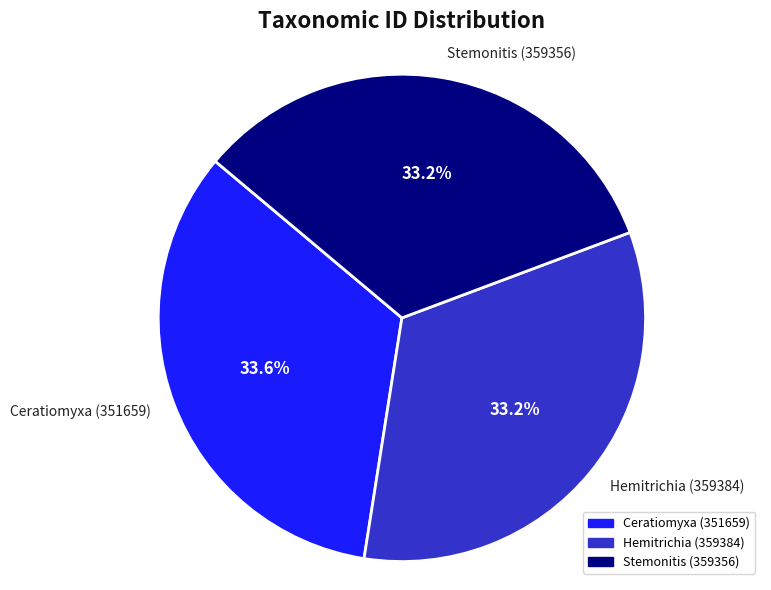

Is there any slice that represents more than half of the pie?

No